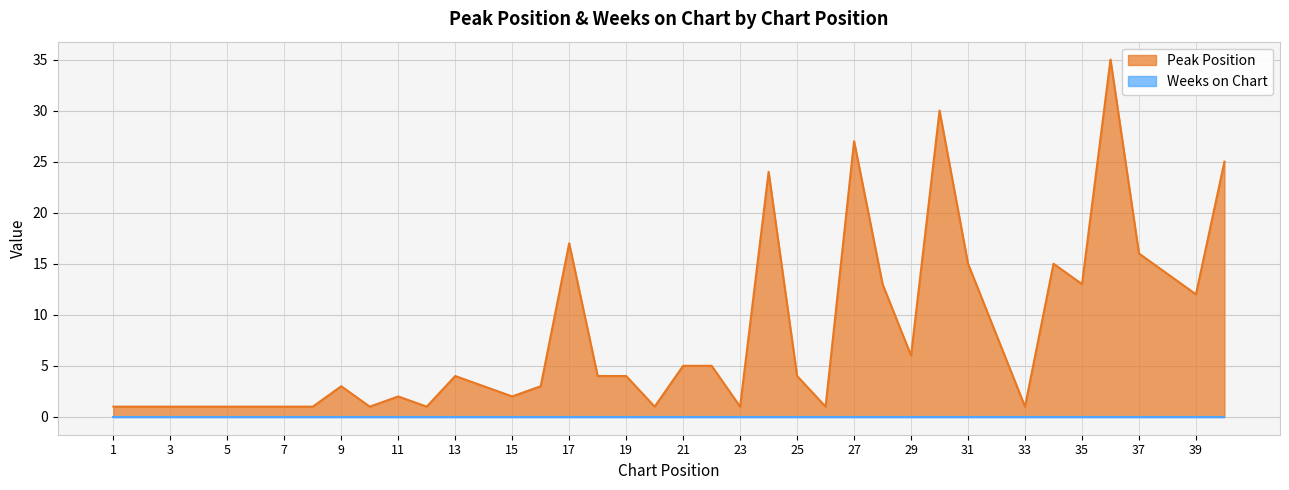

What is the value of the 13th point from the left?

4